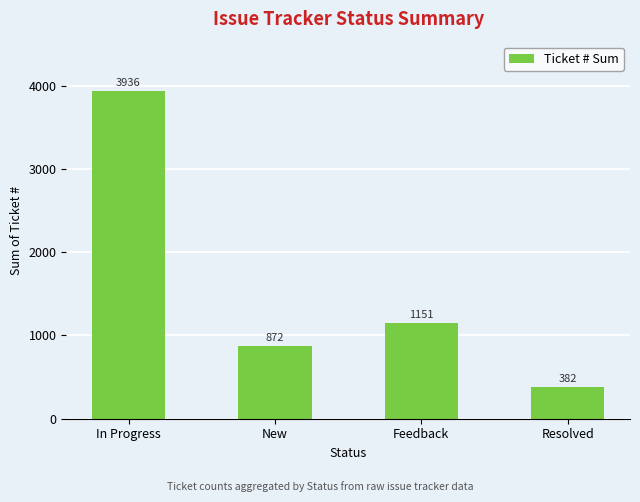

What is the difference between the values at Resolved and Feedback?

769